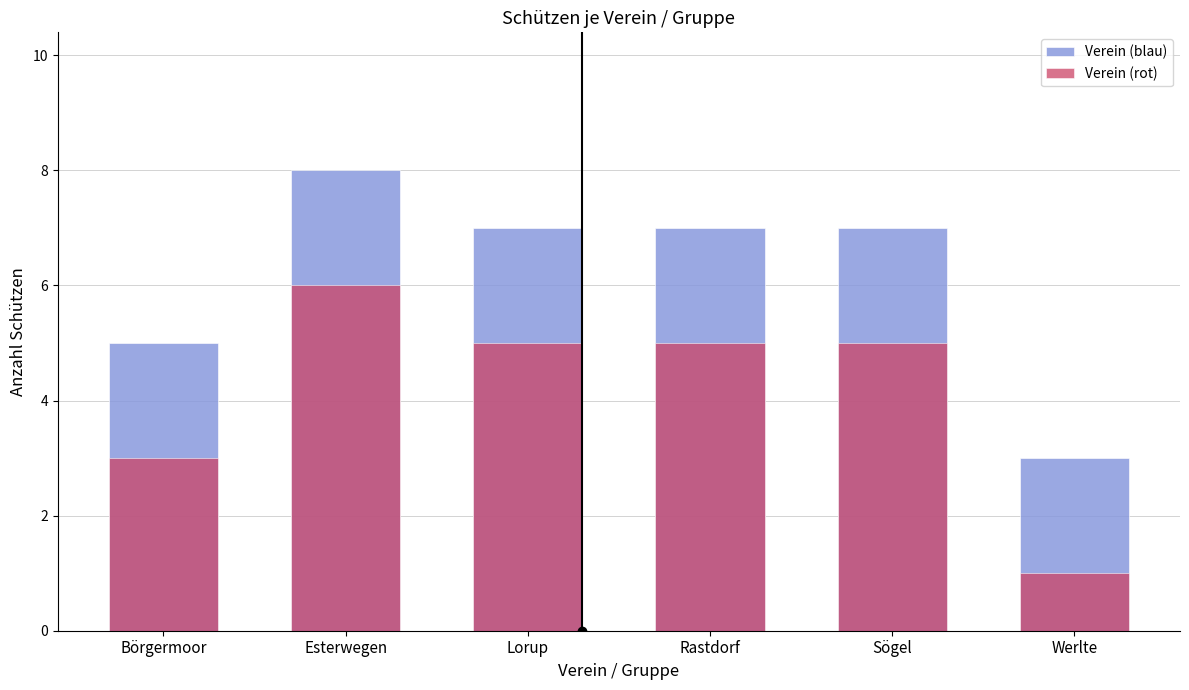

What is the label of the 6th bar from the left?

Werlte